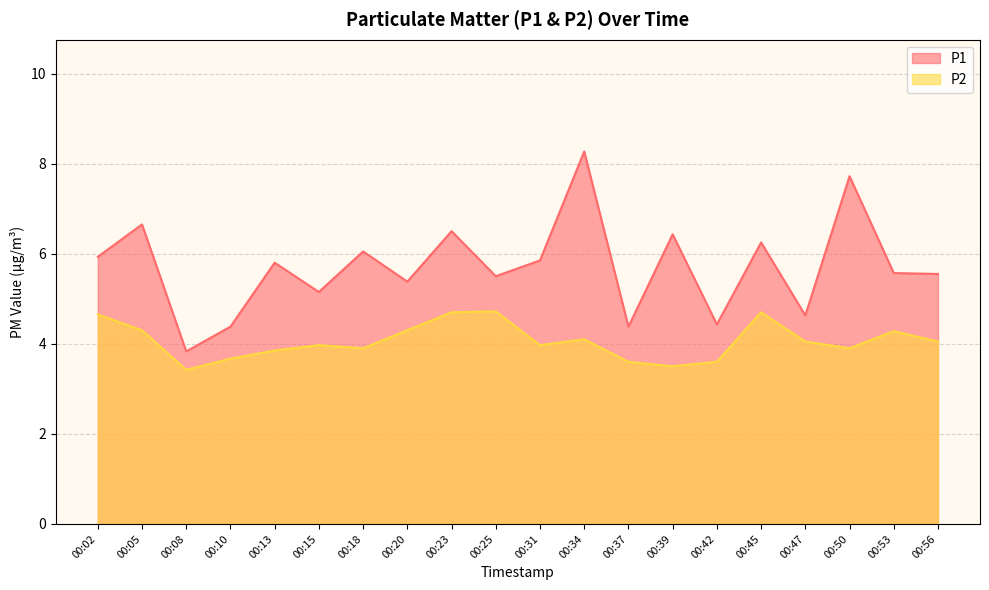

What is the value of the P2 point at the 16th from the left?

4.7